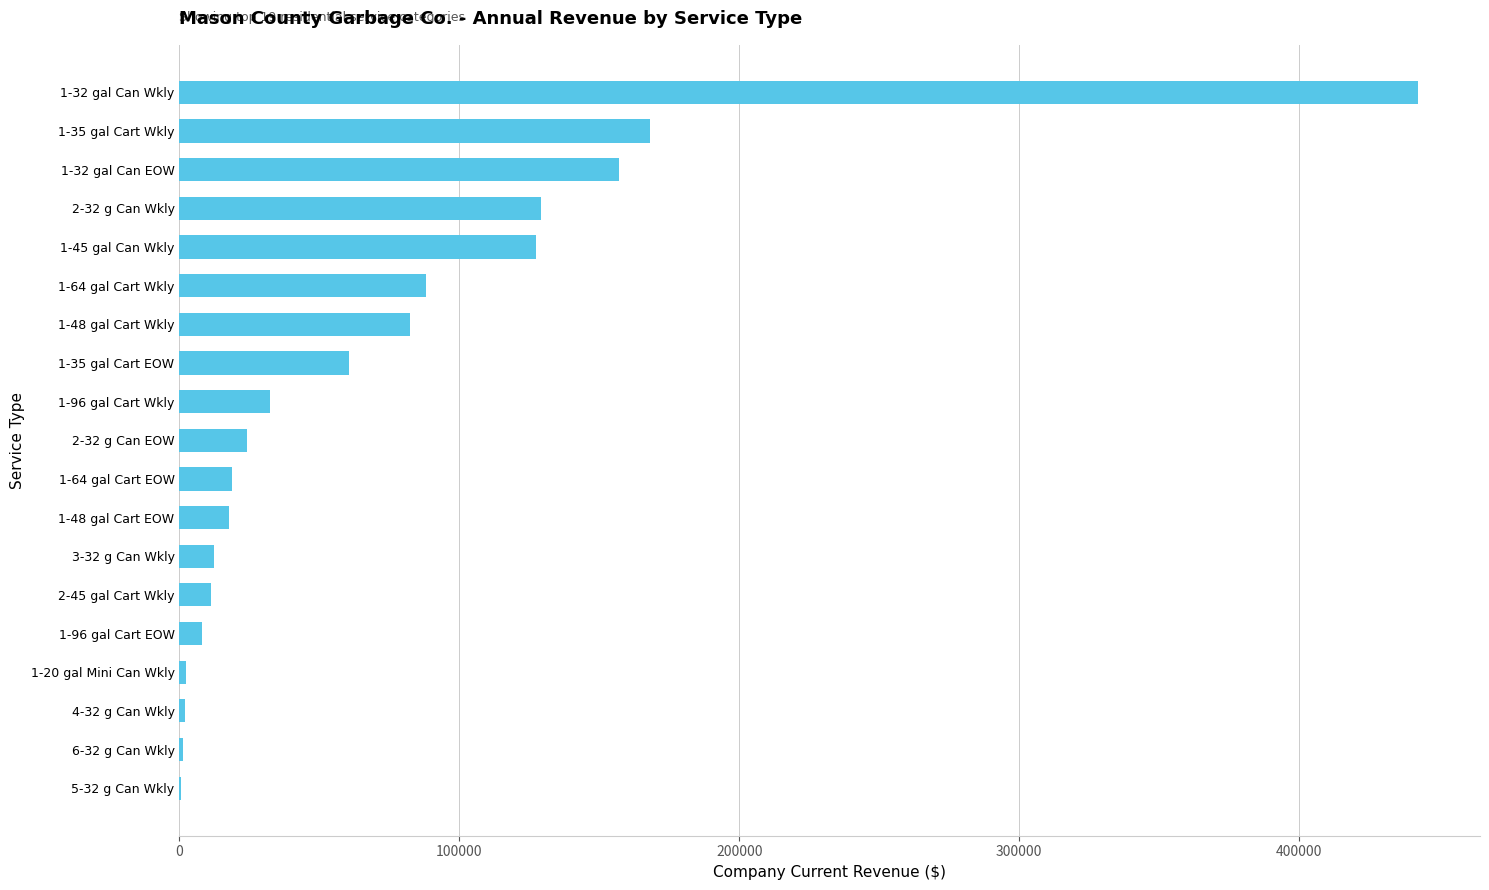

Is it true that the value at 2-32 g Can EOW is 24152.6?

True